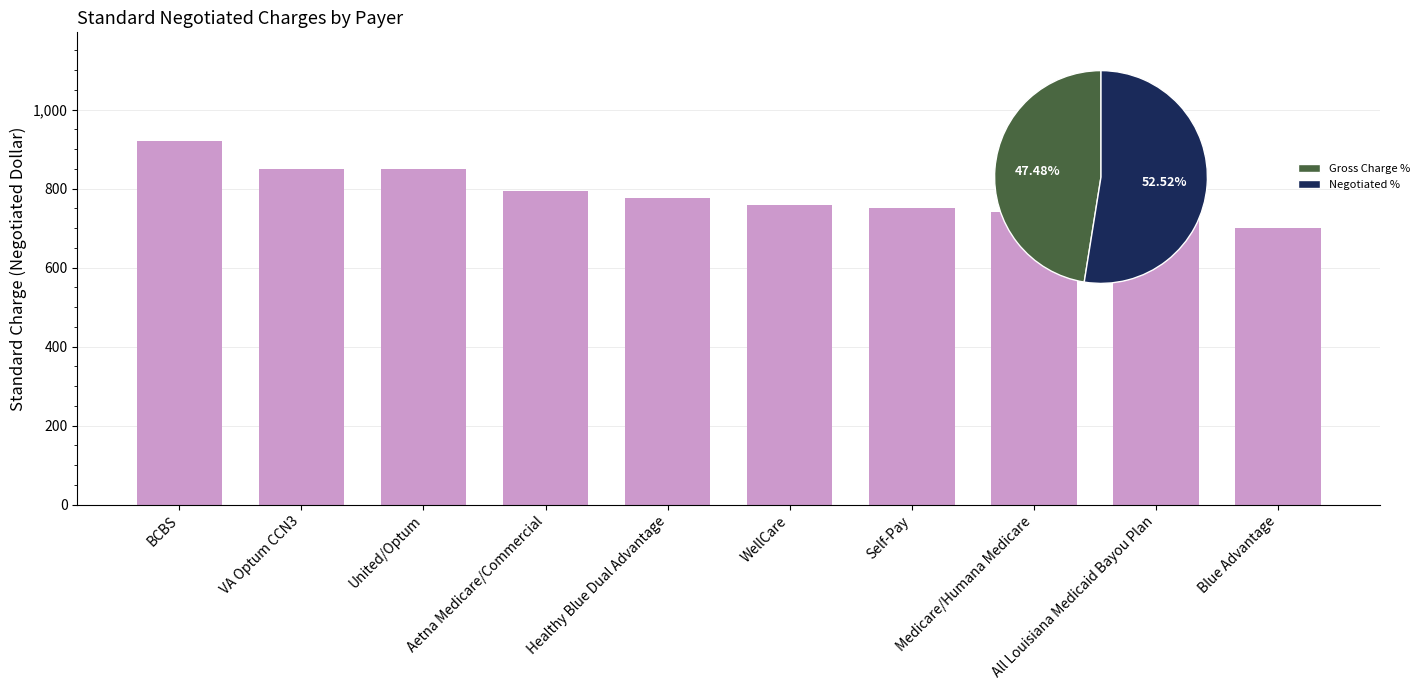

What value does the data have at VA Optum CCN3?

850